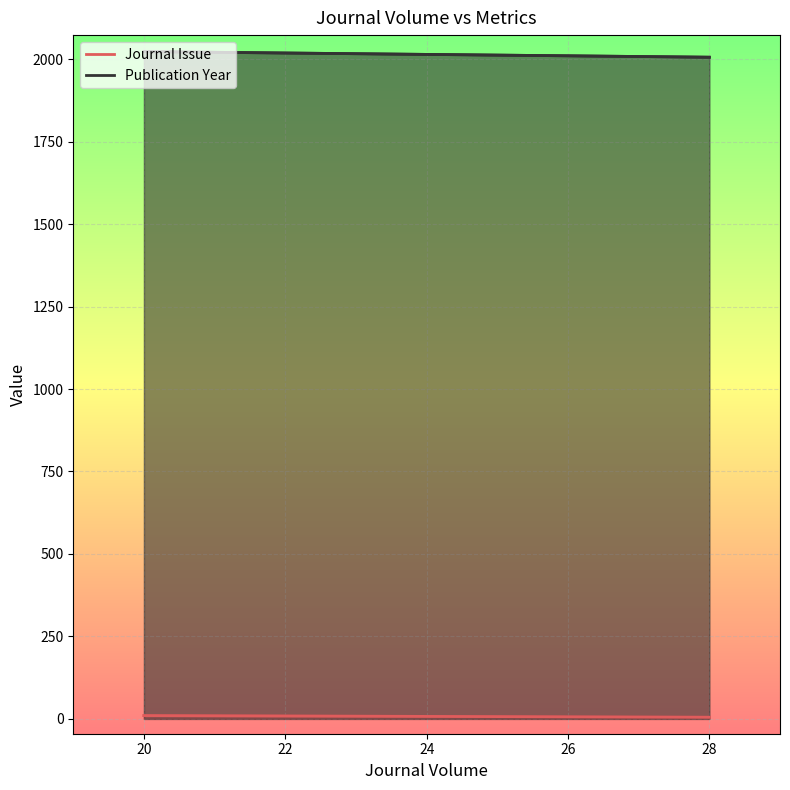

What is the difference between the highest and lowest values at 20?

2013